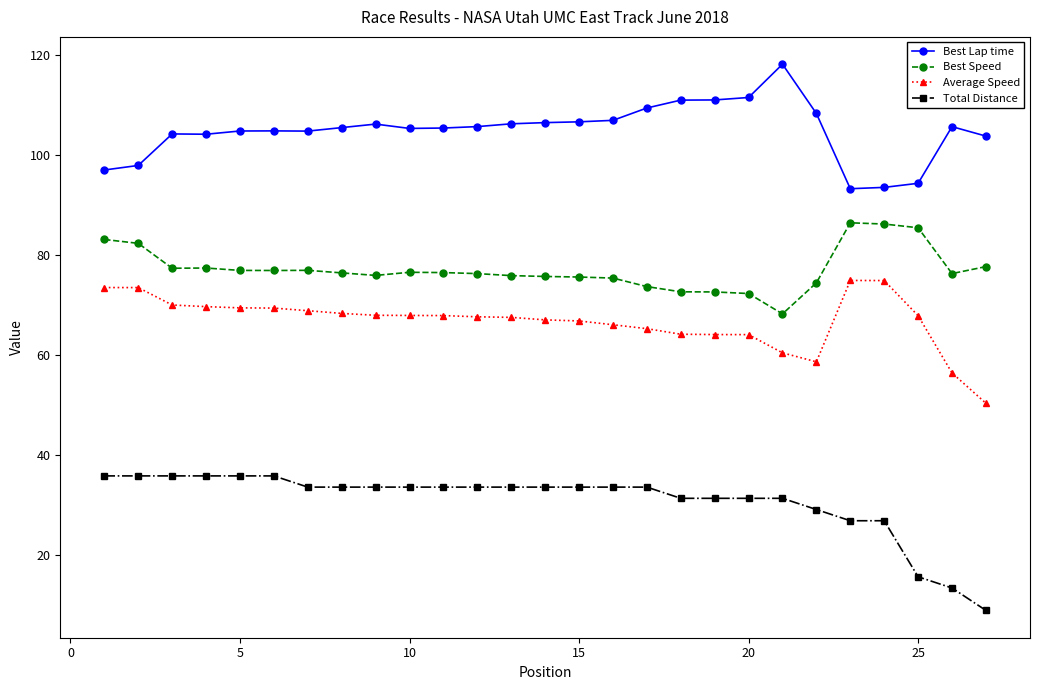

True or false: Best Speed has more than 2 interior local peaks.

True